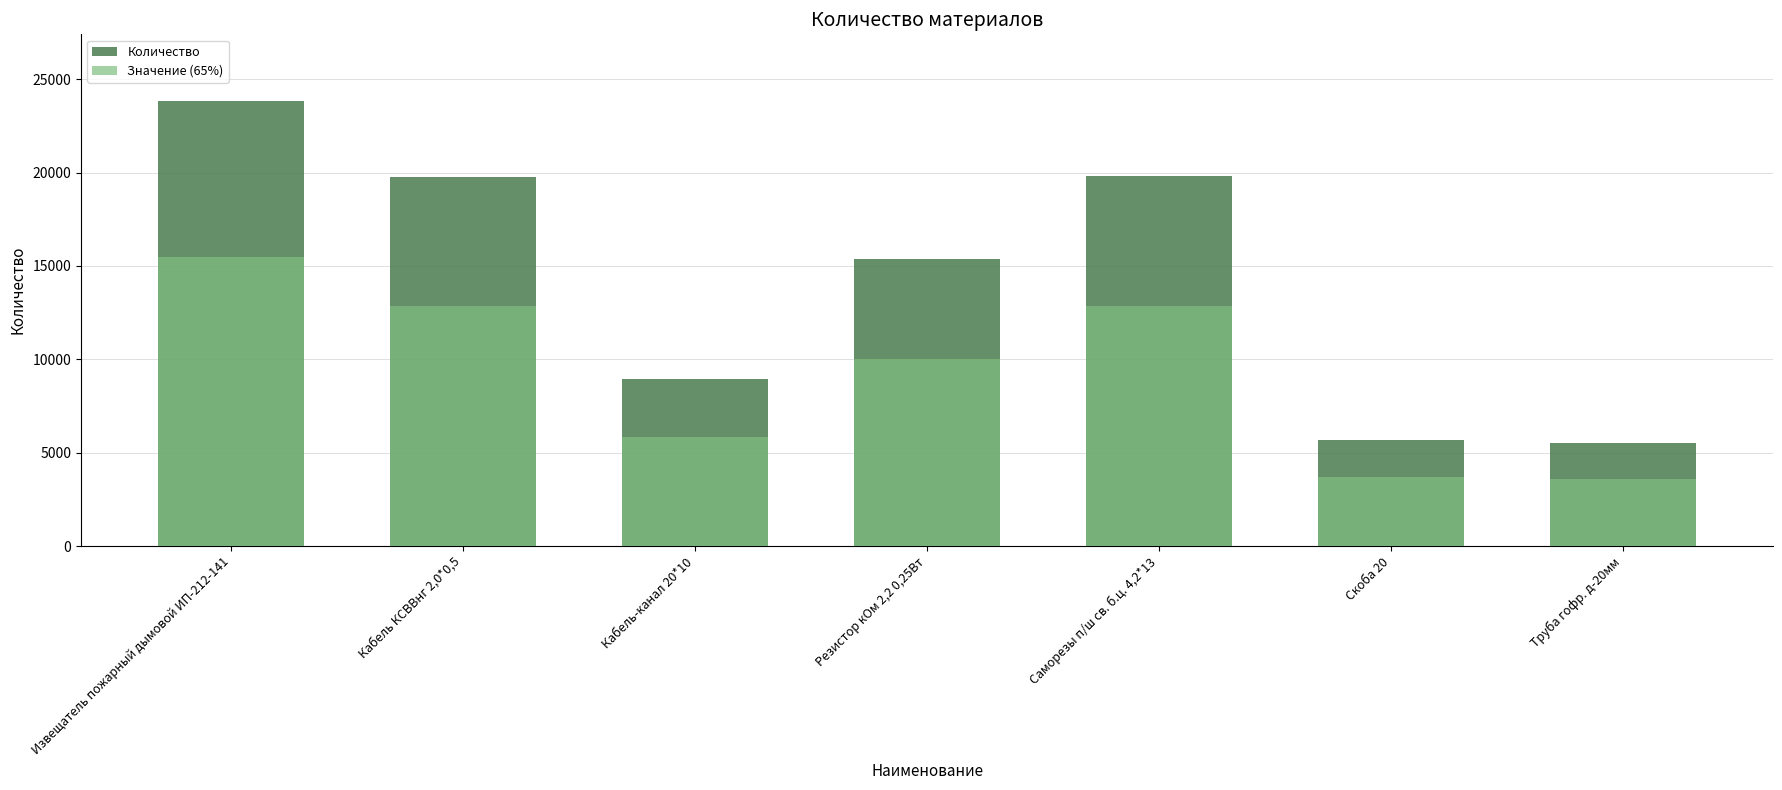

How many values in the Количество series exceed 15374?

3